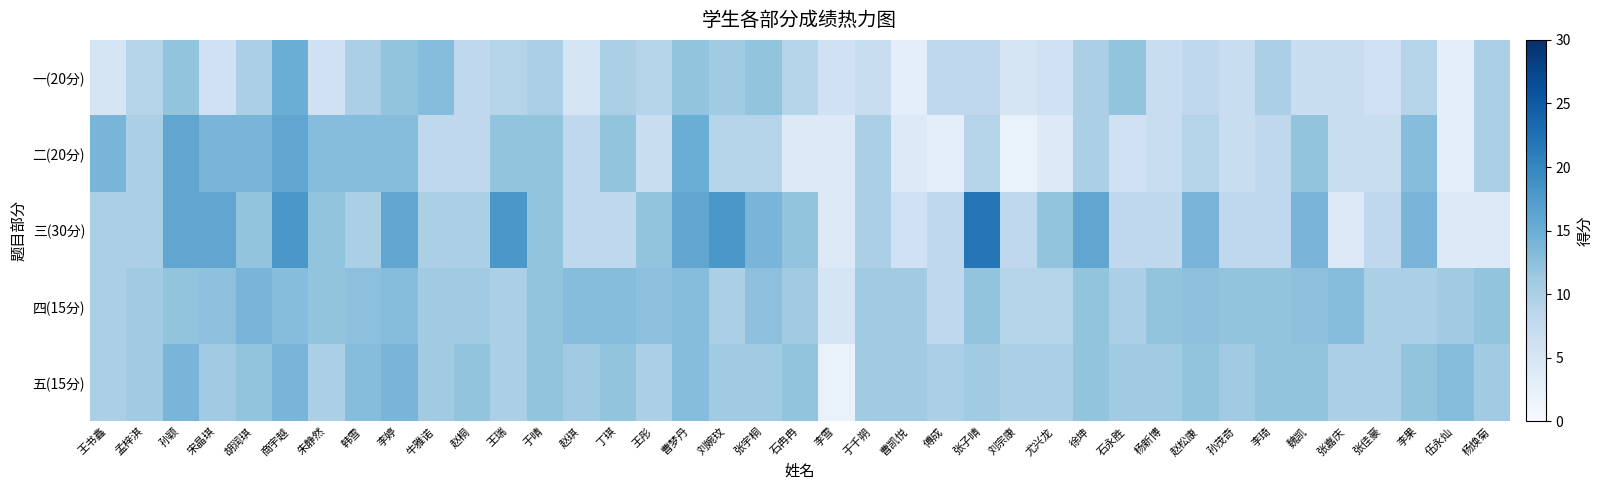

What is the difference between the highest and lowest values at 孙颖?

4.0